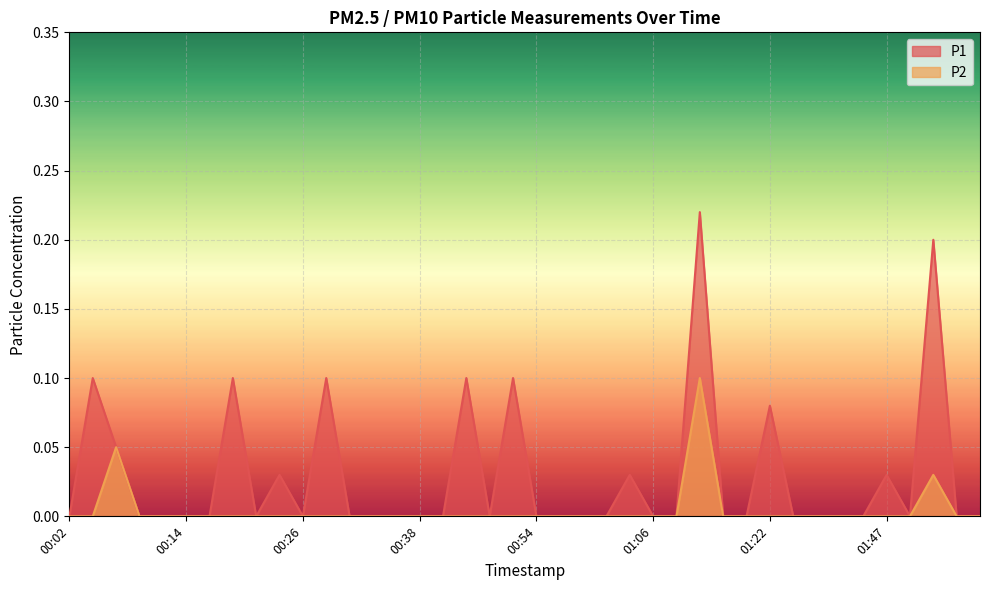

Which has a higher value, 00:59 or 01:11?

01:11